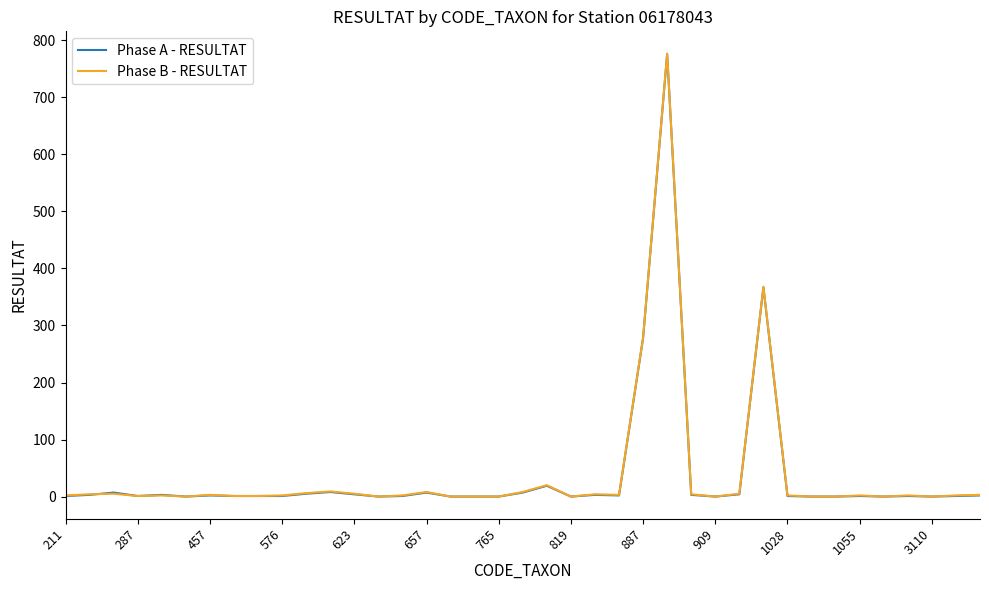

Which series has the widest spread of values?

Phase B - RESULTAT